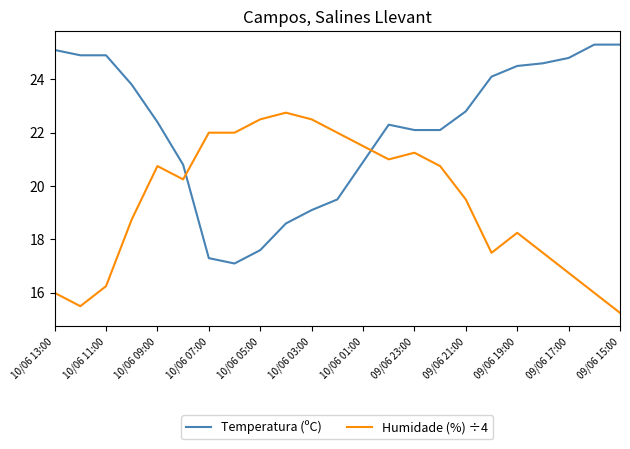

How many lines are shown in the chart?

2